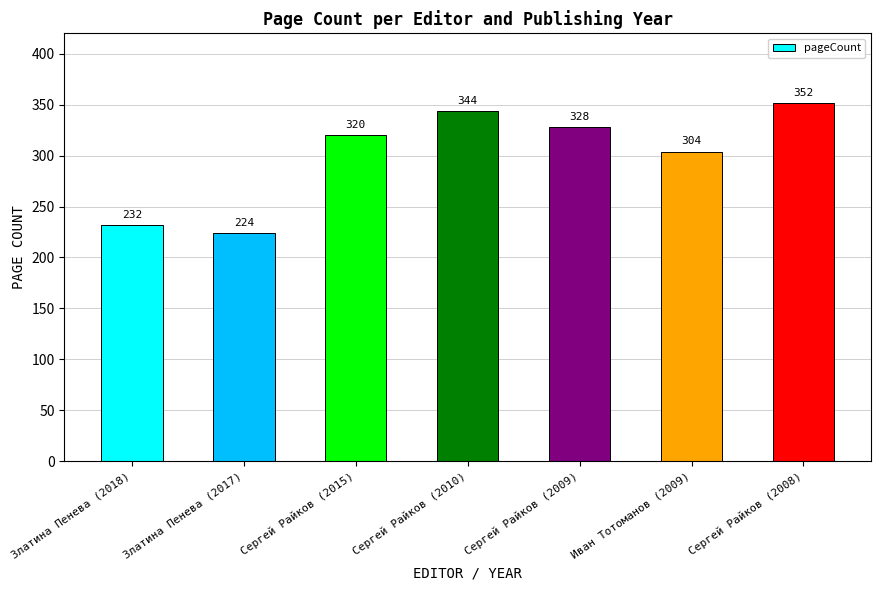

Reading left to right, extract all data points from this chart.

232	224	320	344	328	304	352